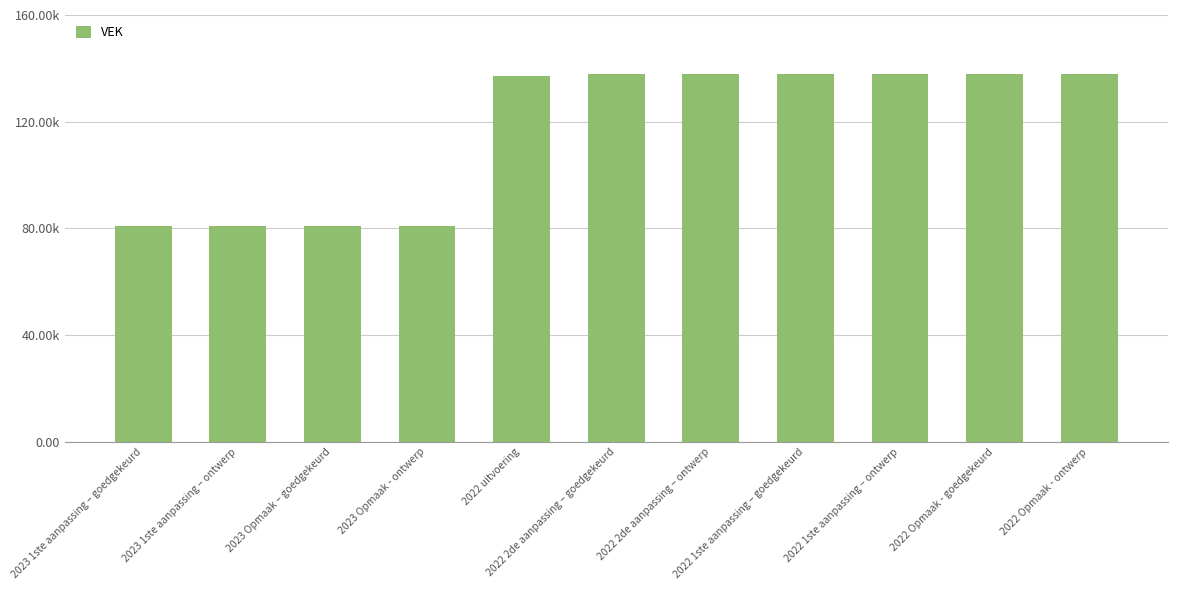

Are the bars grouped side by side (vs. stacked)?

No